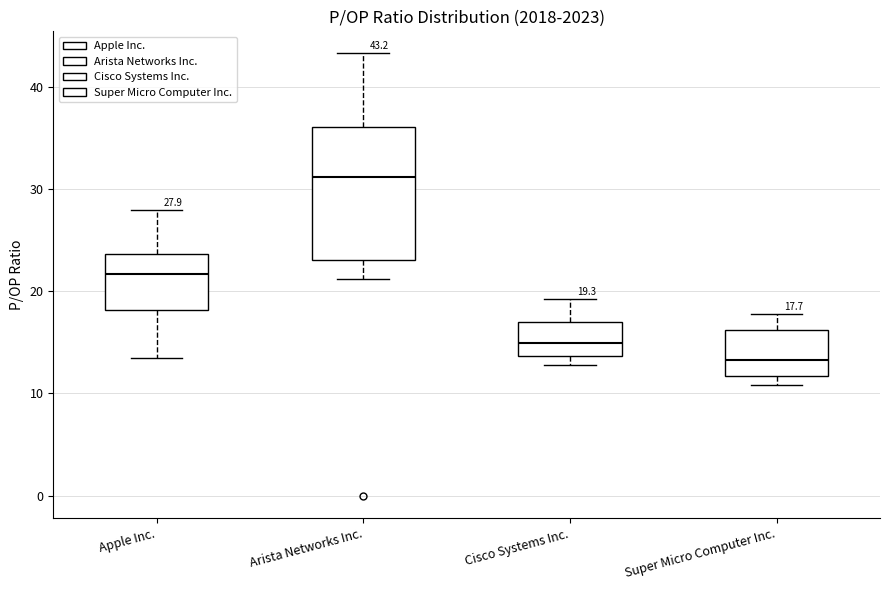

Which box's median line is the lowest?

Super Micro Computer Inc.